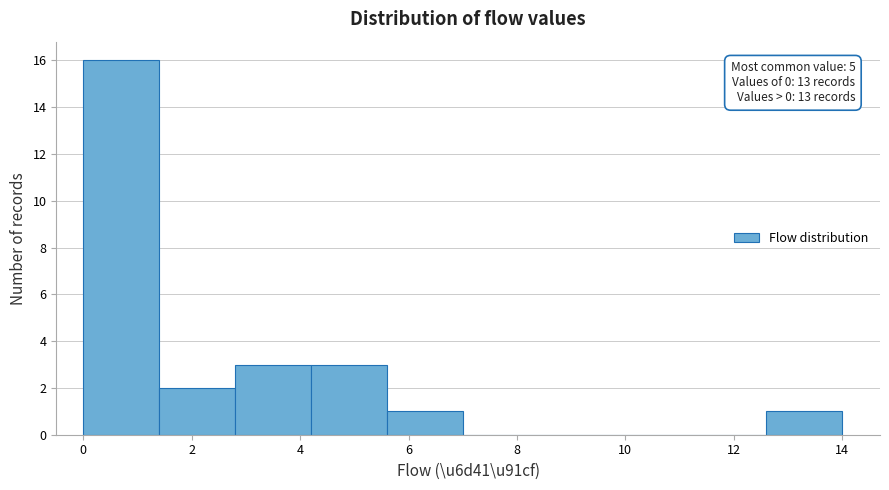

Which range on the x-axis has the tallest bar?

0.0 to 1.4